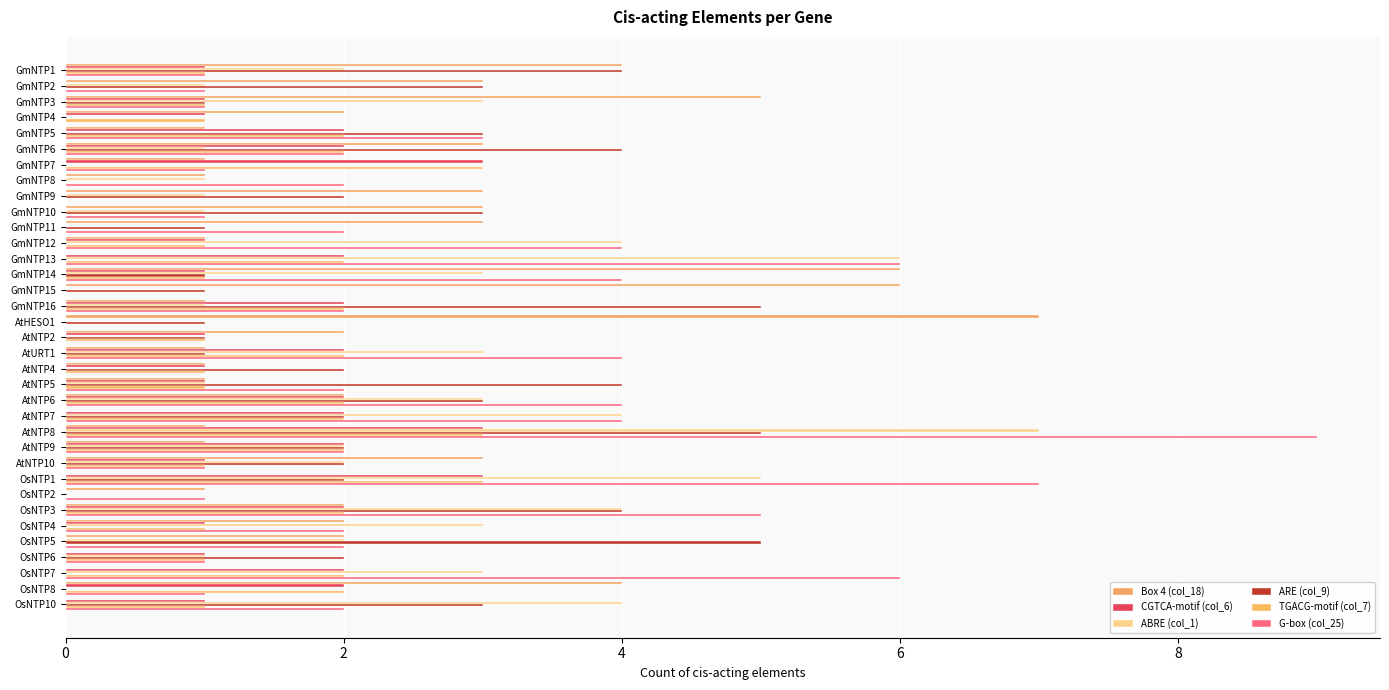

How many categories are shown in the chart?

35